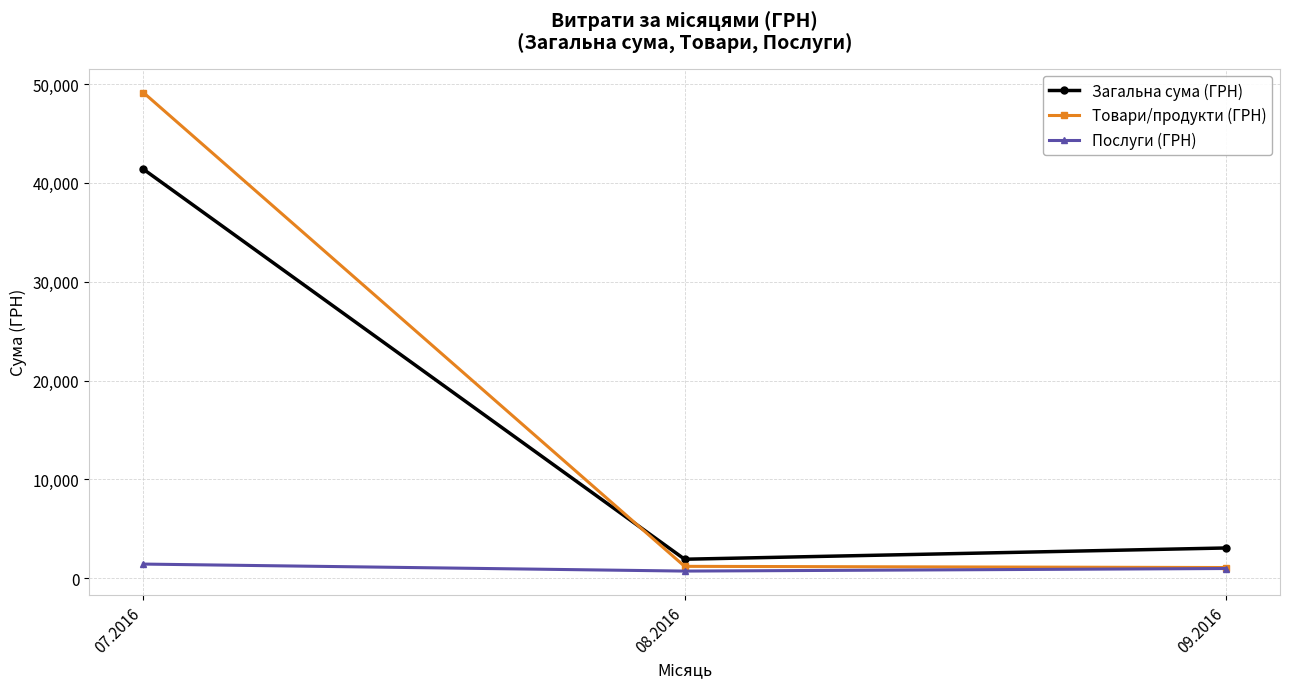

What is the maximum value shown in the chart?

49146.0